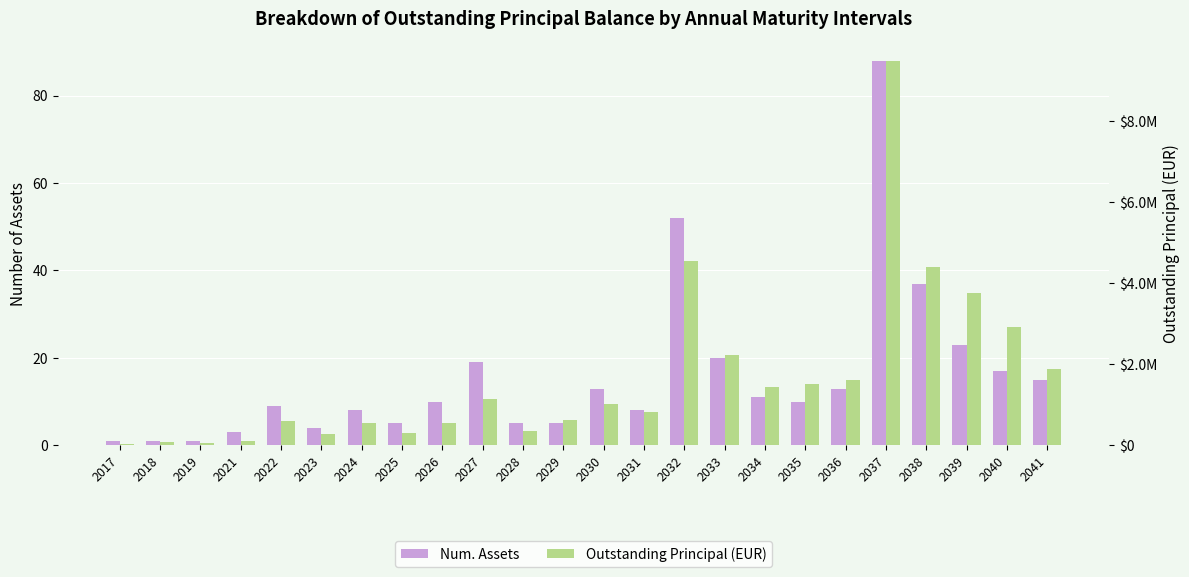

List the series in order of their overall mean, lowest first.

Num. Assets, Outstanding Principal (EUR)